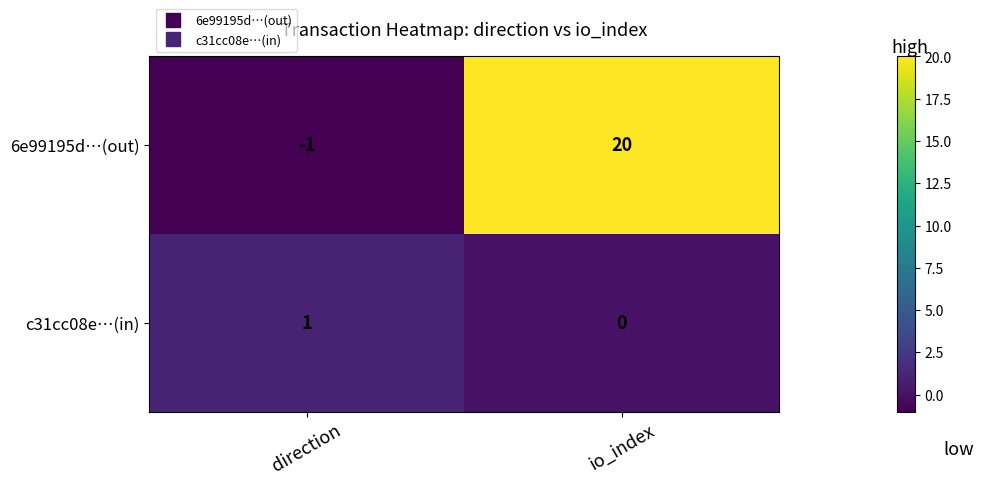

Which label corresponds to the largest value in the chart?

io_index